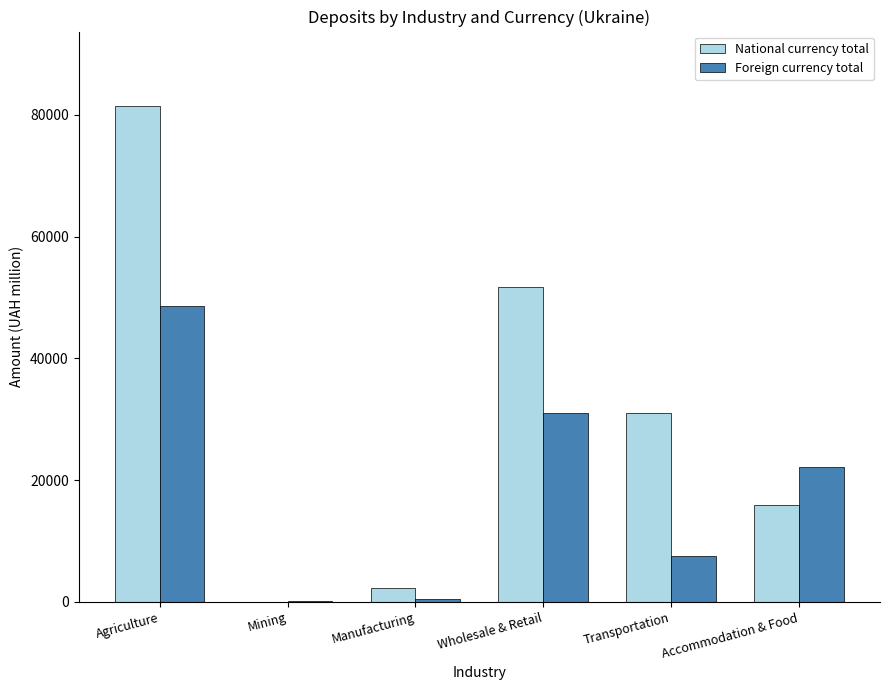

Reading left to right, transcribe all the data shown in this chart.

National currency total: Agriculture=81455.6	Mining=7.5	Manufacturing=2356.0	Wholesale & Retail=51757.3	Transportation=30976.1	Accommodation & Food=15837.7
Foreign currency total: Agriculture=48598.9	Mining=129.0	Manufacturing=509.8	Wholesale & Retail=31067.2	Transportation=7517.3	Accommodation & Food=22126.9